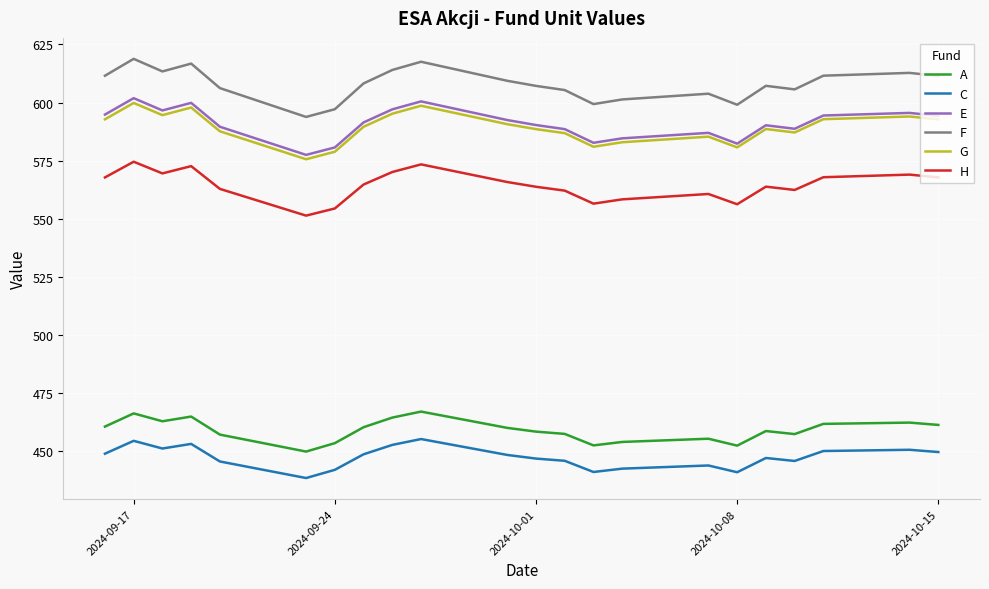

Which series has the largest total across all categories?

F